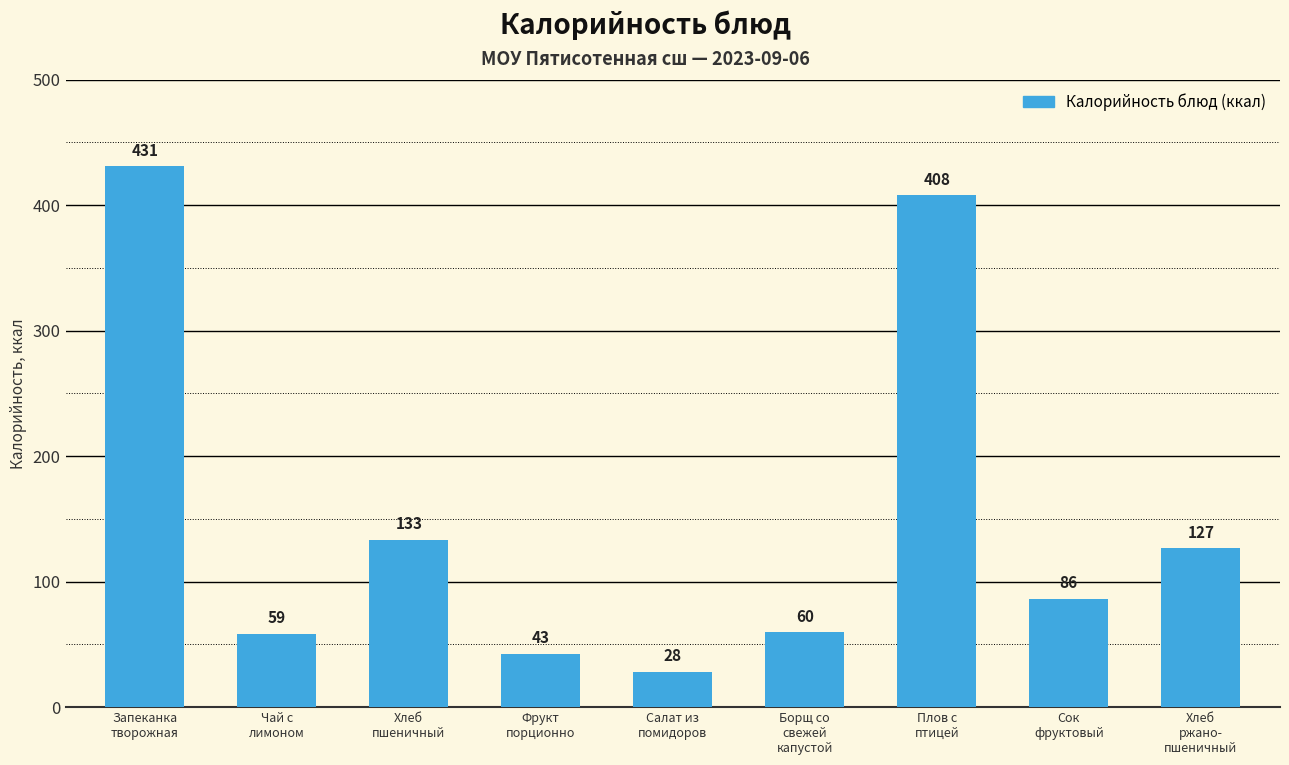

What is the smallest value displayed?

28.1